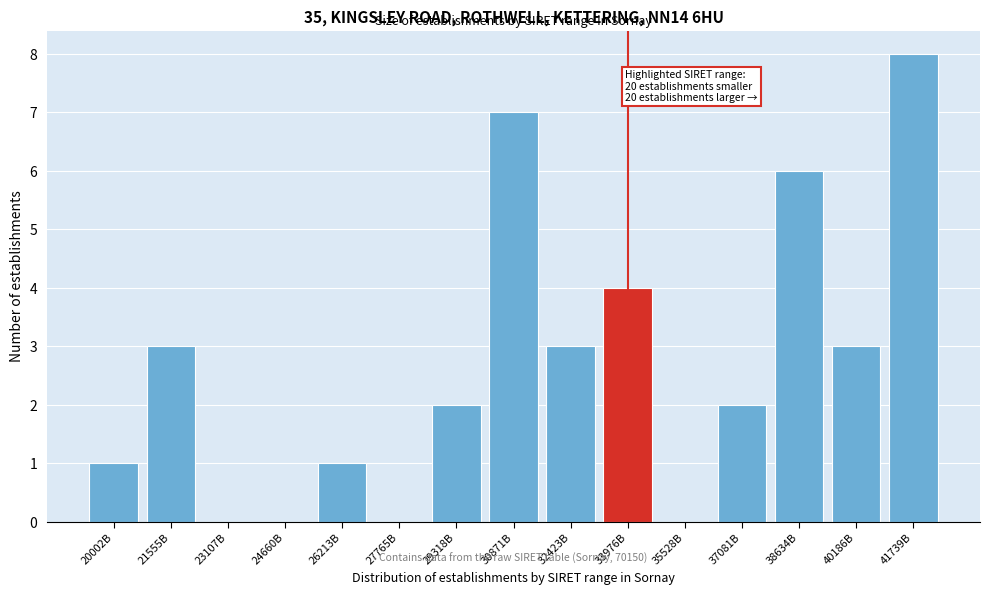

Reading left to right, list all the values displayed in this chart.

20002B=1	21555B=3	23107B=0	24660B=0	26213B=1	27765B=0	29318B=2	30871B=7	32423B=3	33976B=4	35528B=0	37081B=2	38634B=6	40186B=3	41739B=8